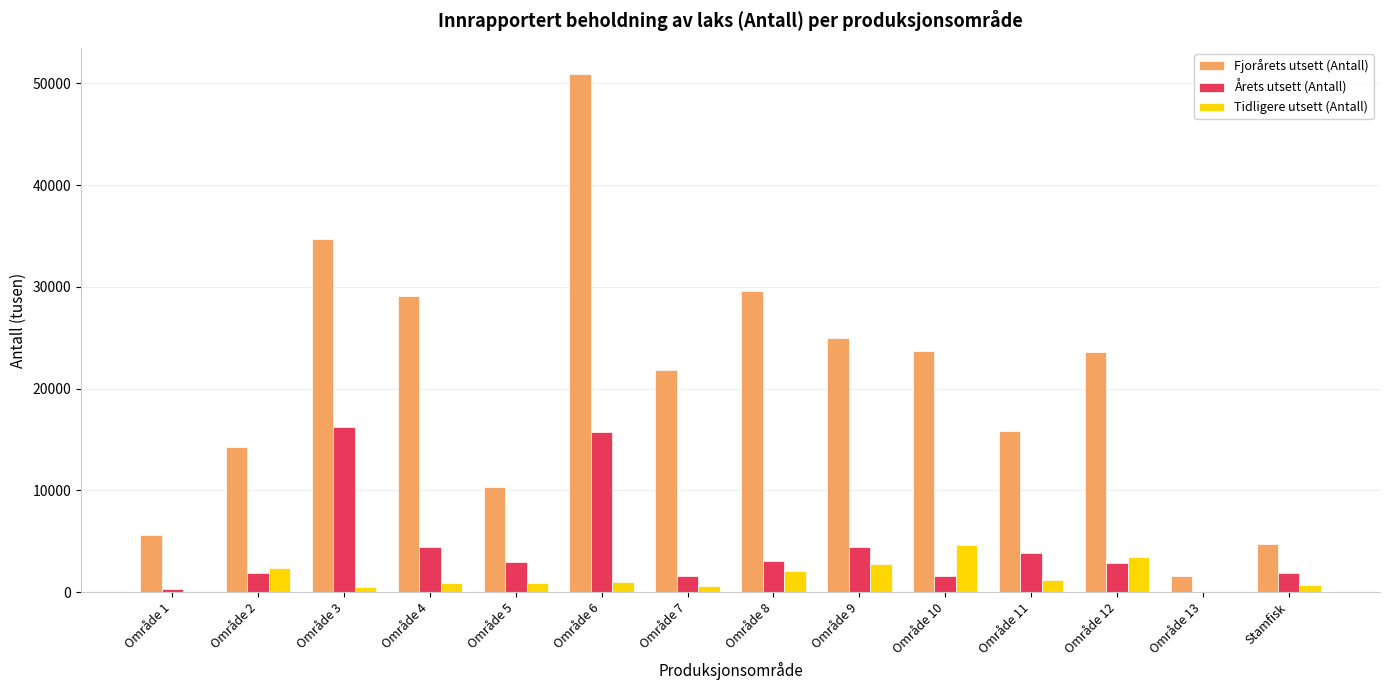

Does the chart contain stacked bars?

No